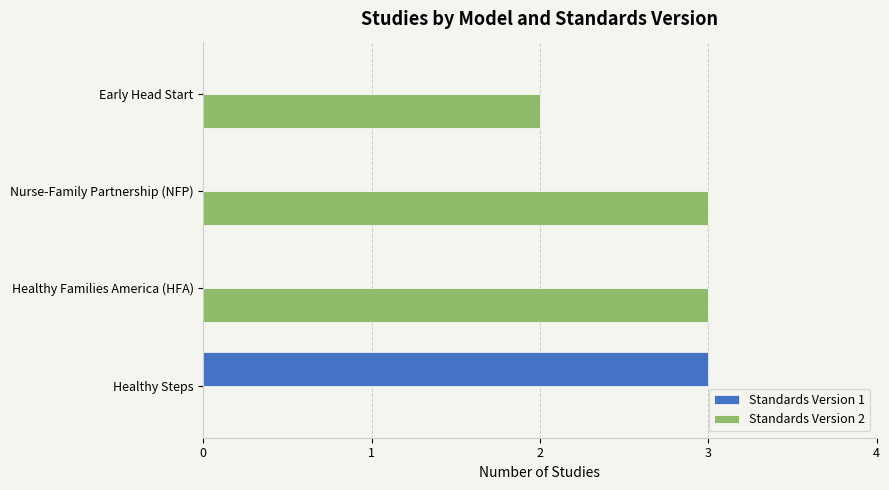

What is the maximum value for Standards Version 1?

3